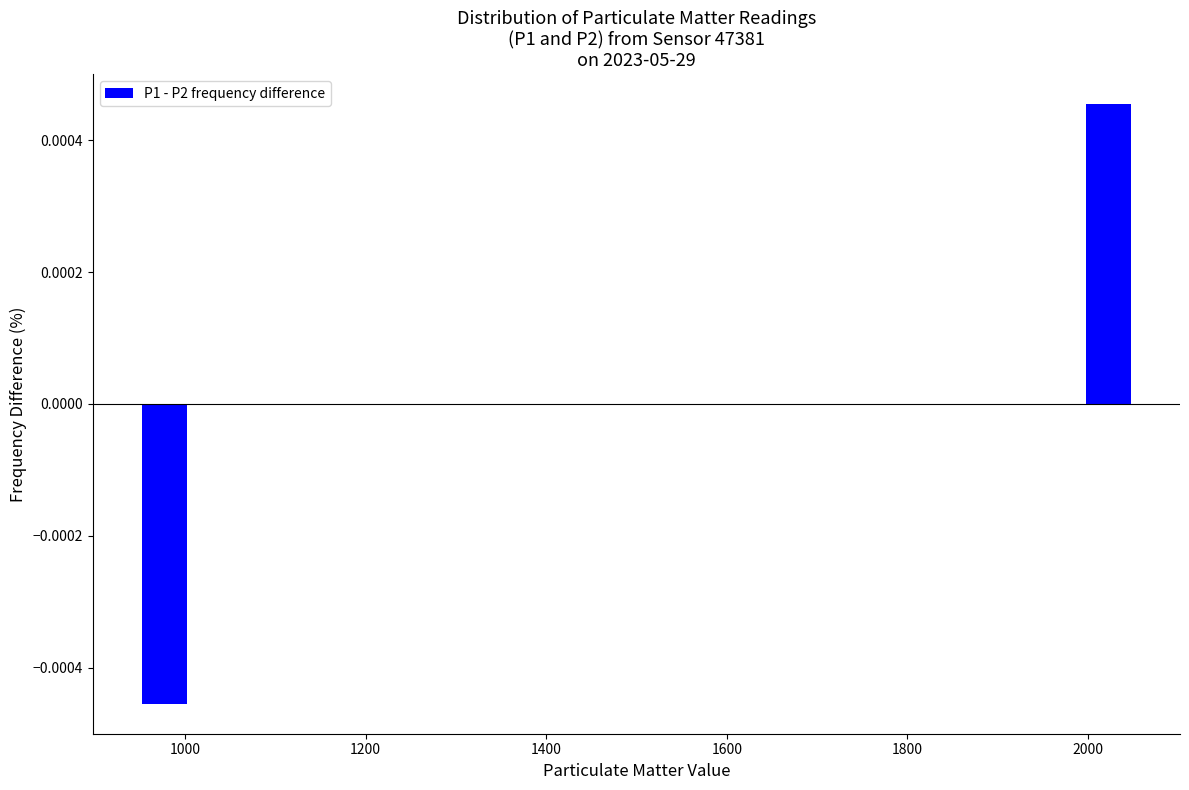

Around what value on the x-axis is the tallest bar? Give the approximate position of its centre, as read against the axis.

2020